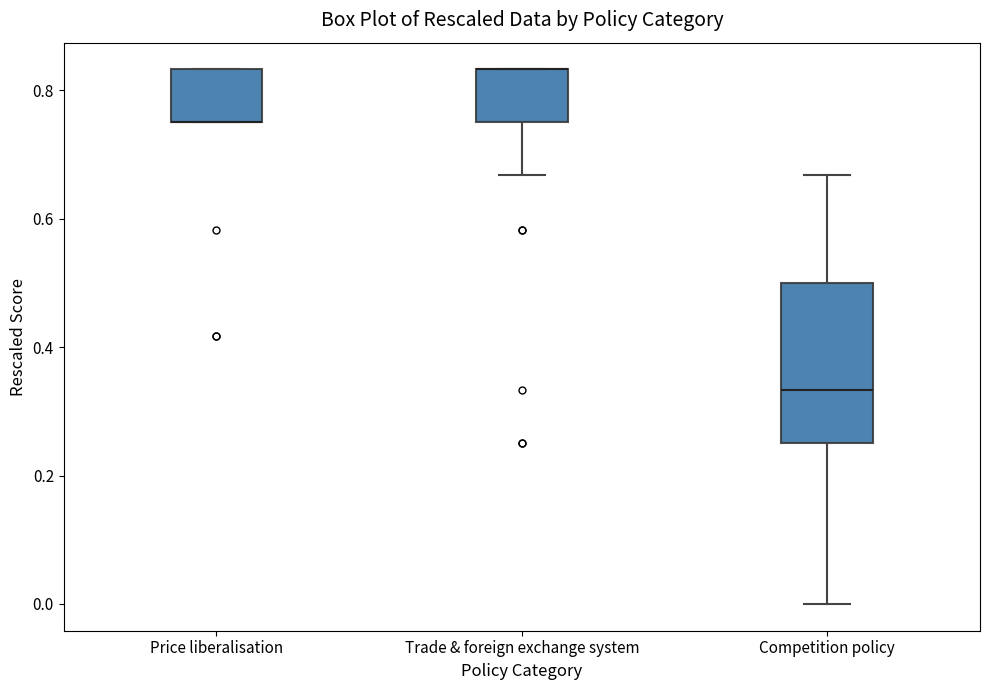

Reading left to right, transcribe this box plot: for each box, give where its median line is, the range the box spans, and where its two whiskers end, as read against the y-axis. The values are not printed on the chart, so give them approximately, as read against the axis.

Price liberalisation: median 0.76 (drawn on the box's lower edge), box 0.76 to 0.84, whiskers 0.76 to 0.84
Trade & foreign exchange system: median 0.84 (drawn on the box's upper edge), box 0.76 to 0.84, whiskers 0.66 to 0.84
Competition policy: median 0.34, box 0.26 to 0.50, whiskers 0.00 to 0.66